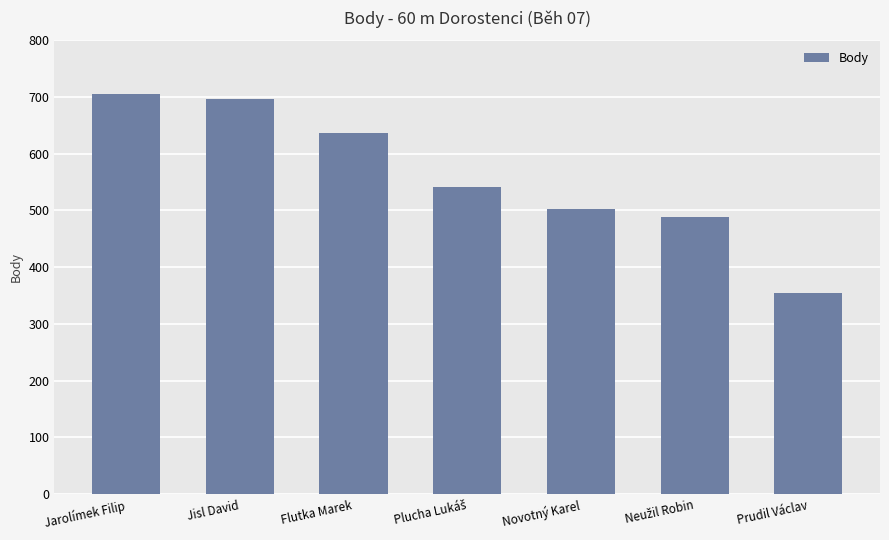

Are the bars horizontal?

No